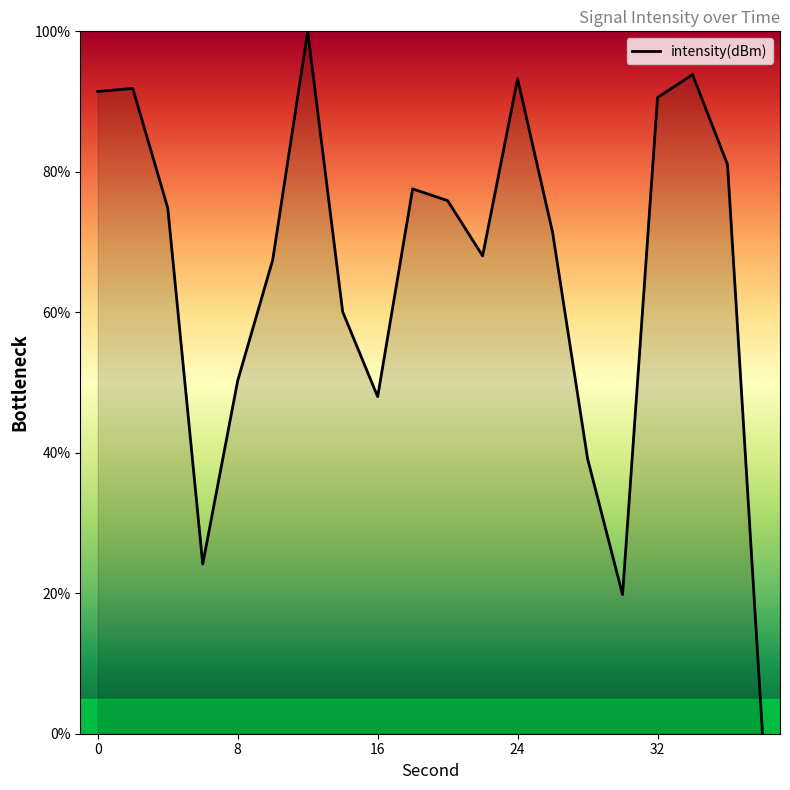

How many positive values are there?

19